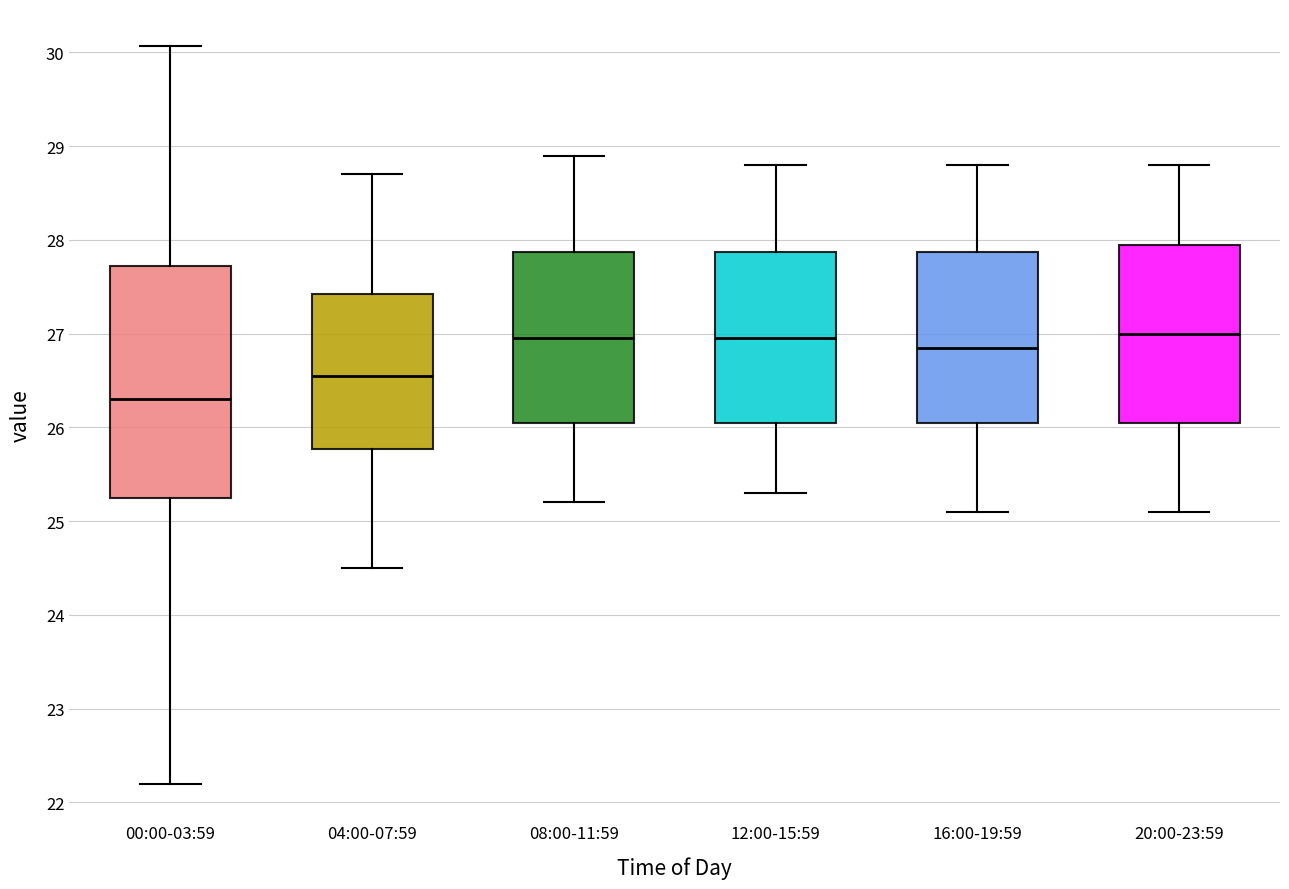

Where does the median line of the box for 20:00-23:59 sit on the y-axis? The values are not printed on the chart, so give them approximately, as read against the axis.

27.0